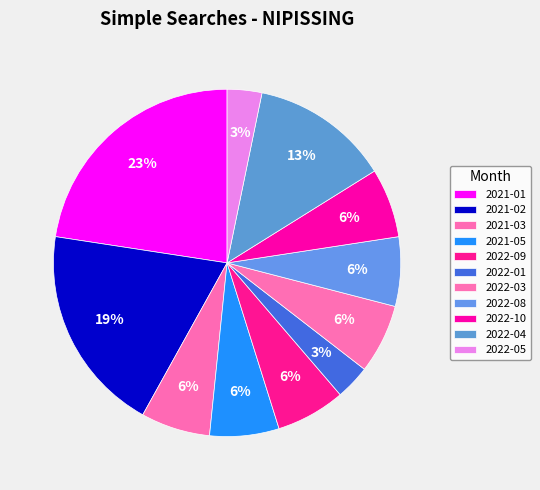

To the nearest percent, what is the average slice percentage?

9%